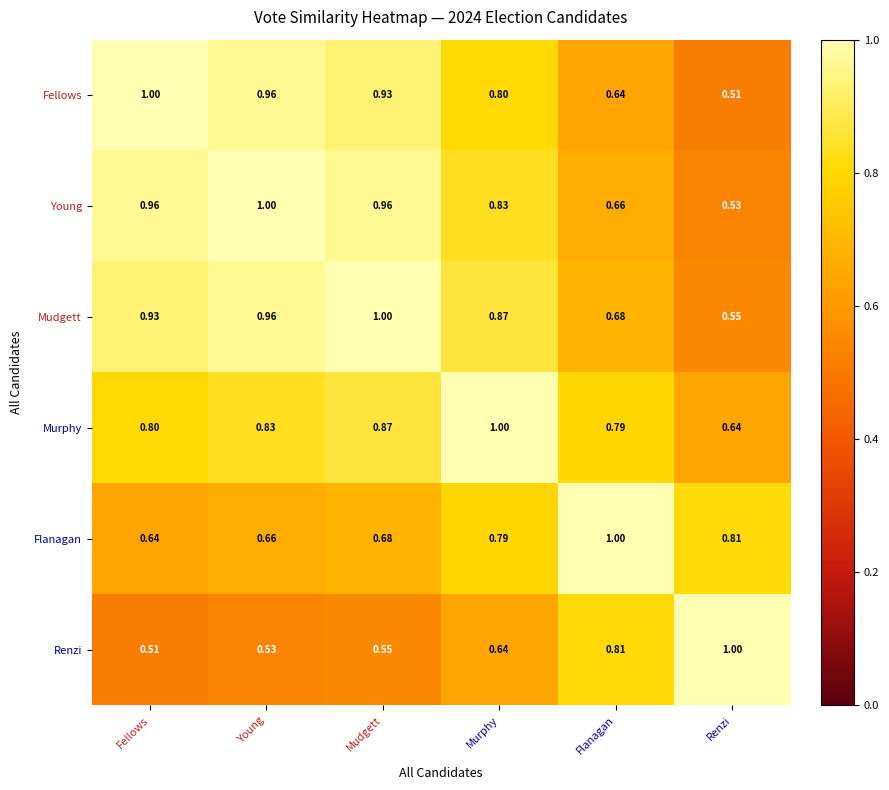

What is the total value across all series at Flanagan?

4.6